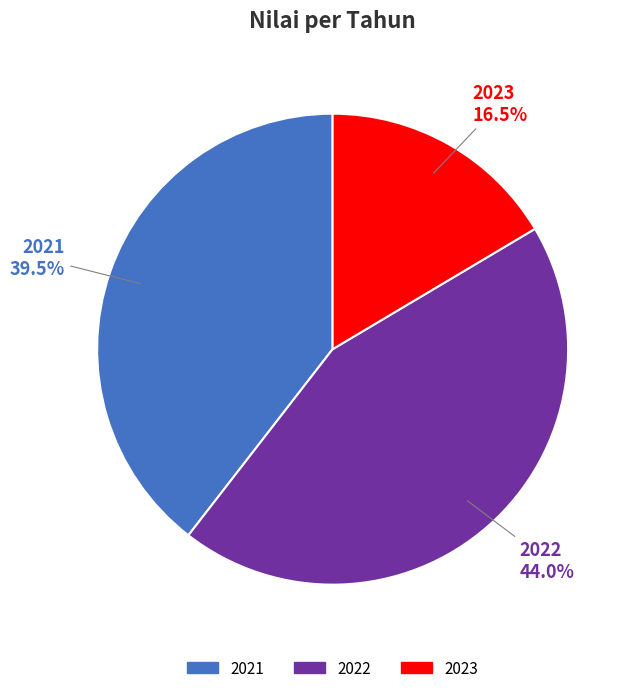

Between 2022 and 2023, which is larger?

2022